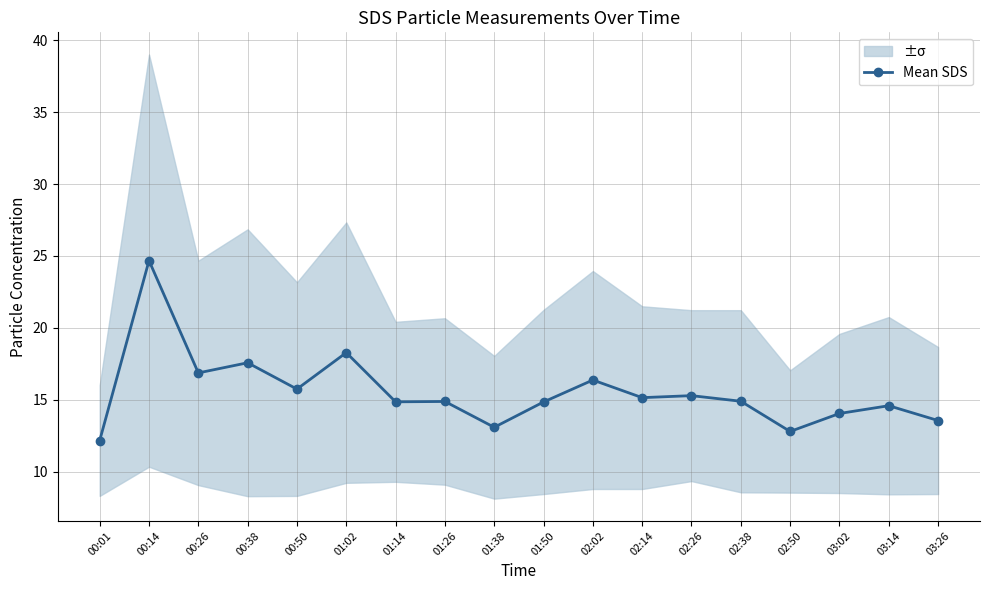

Reading left to right, transcribe all the data shown in this chart.

00:01=12.2	00:14=24.7	00:26=16.9	00:38=17.6	00:50=15.7	01:02=18.3	01:14=14.9	01:26=14.9	01:38=13.1	01:50=14.8	02:02=16.4	02:14=15.2	02:26=15.3	02:38=14.9	02:50=12.8	03:02=14.0	03:14=14.6	03:26=13.6